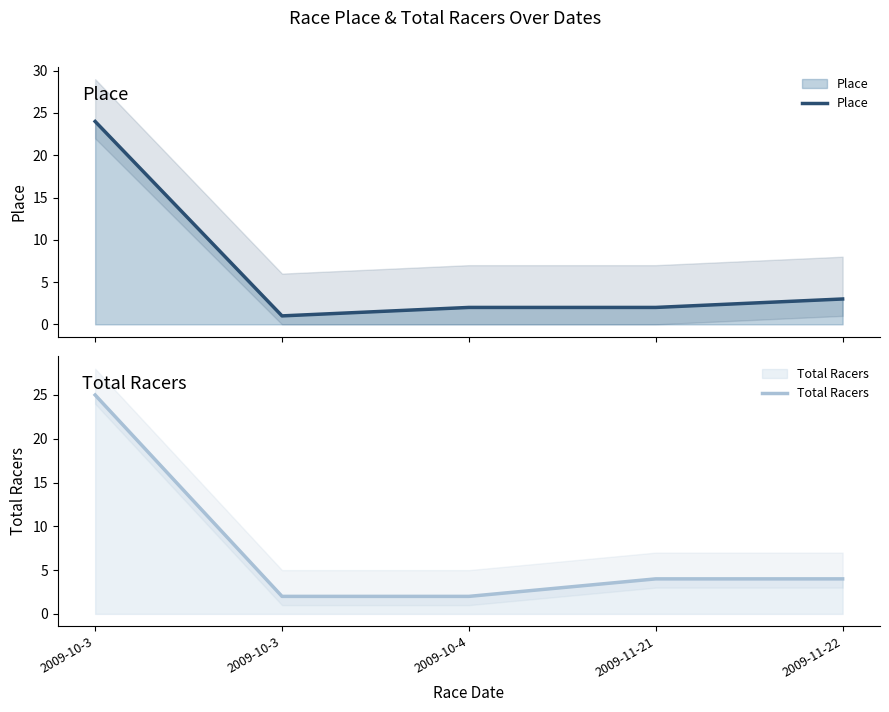

What is the label of the 1st point from the left?

2009-10-3